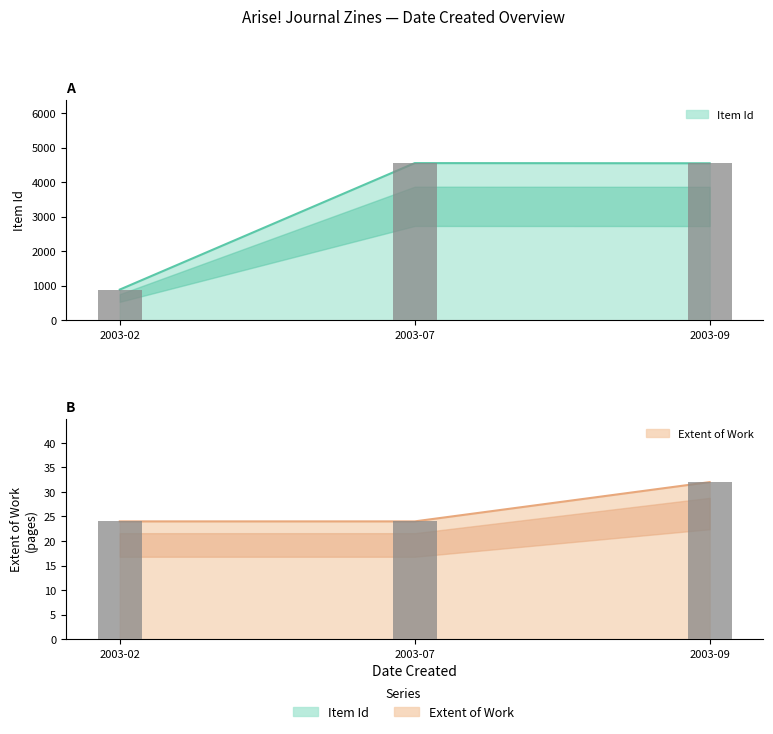

Reading left to right, transcribe all the data shown in this chart.

Item Id: 889	4554	4549
Item Type Metadata:Extent of Work: 24	24	32